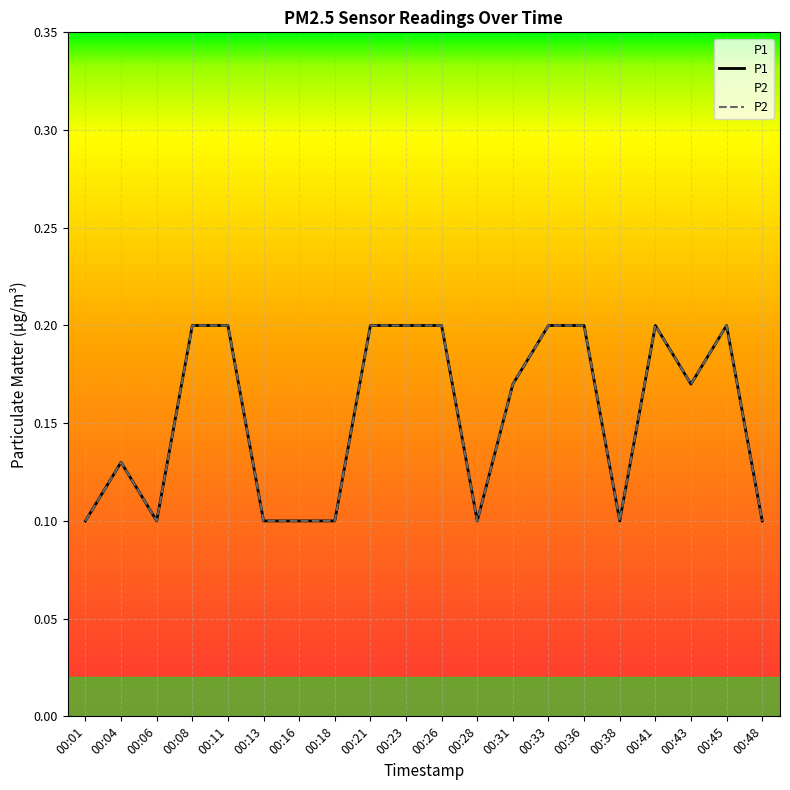

What is the difference between the second highest and second lowest values in the P2 series?

0.1